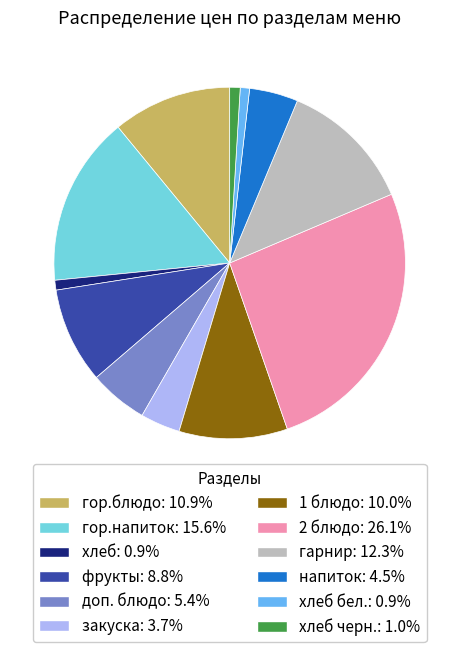

Is there a majority slice in this chart?

No